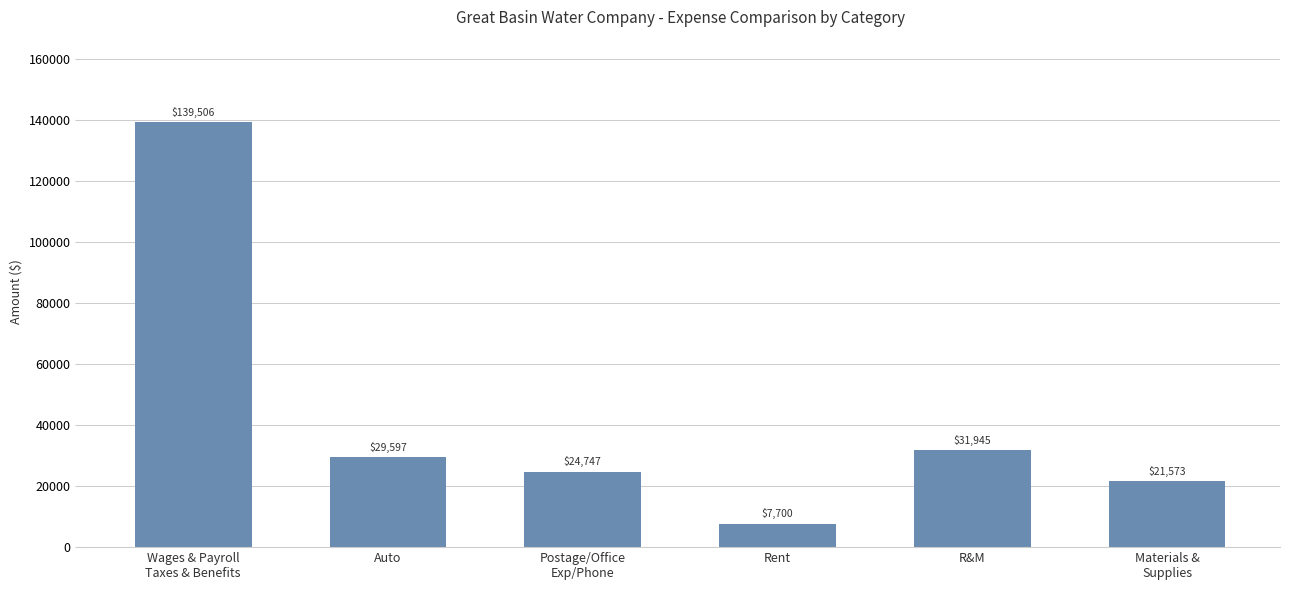

List the labels in order of value, largest first.

Wages & Payroll
Taxes & Benefits, R&M, Auto, Postage/Office
Exp/Phone, Materials &
Supplies, Rent